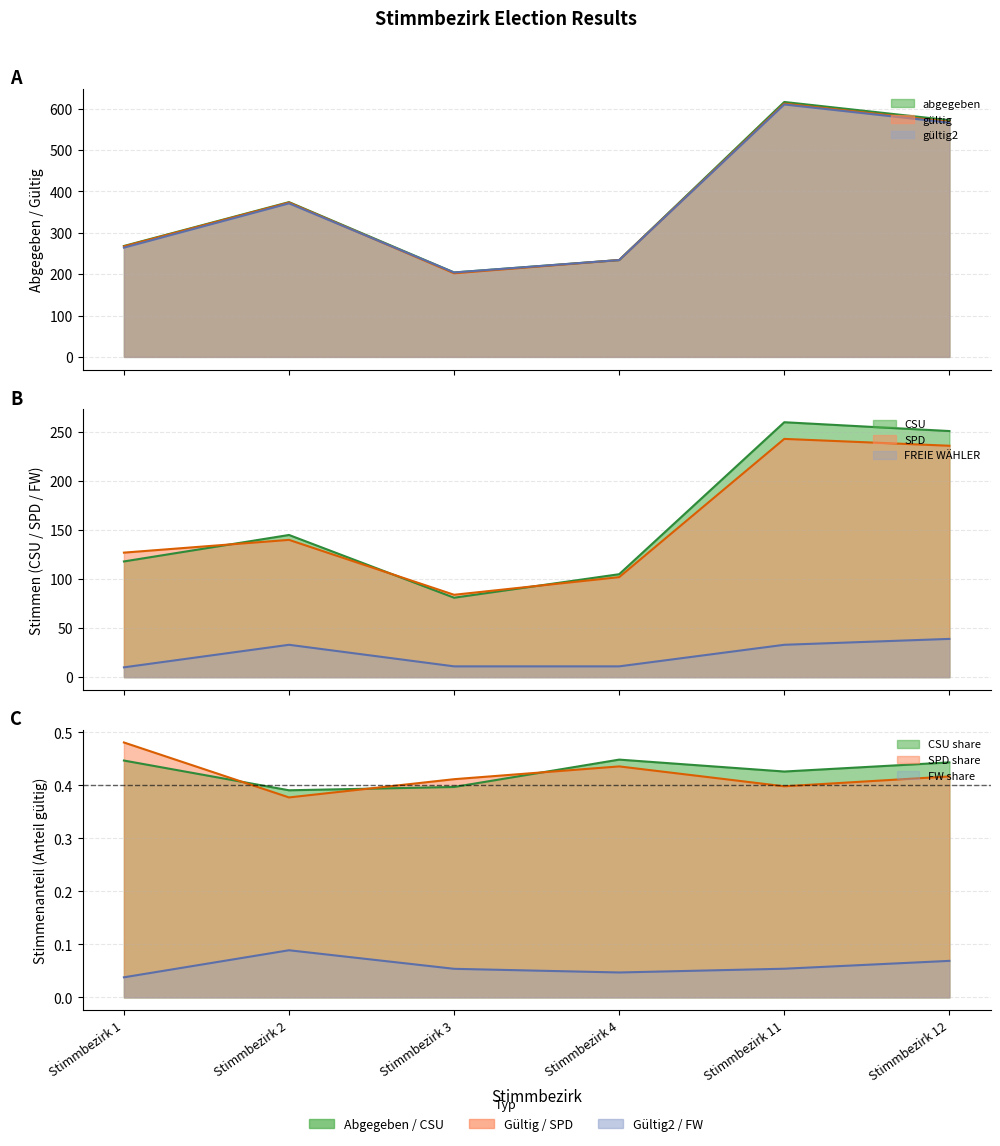

Between Stimmbezirk 1 and Stimmbezirk 3, which series saw the biggest shift?

gueltig